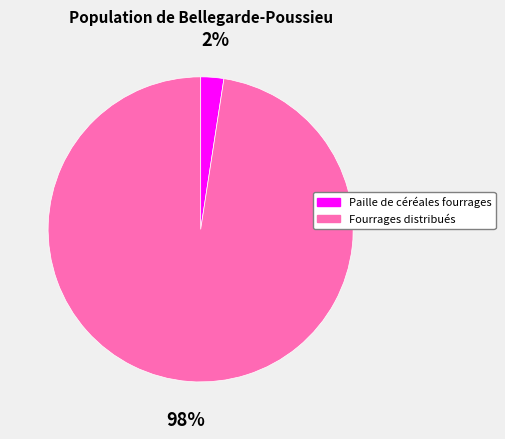

What is the majority slice?

Fourrages distribués